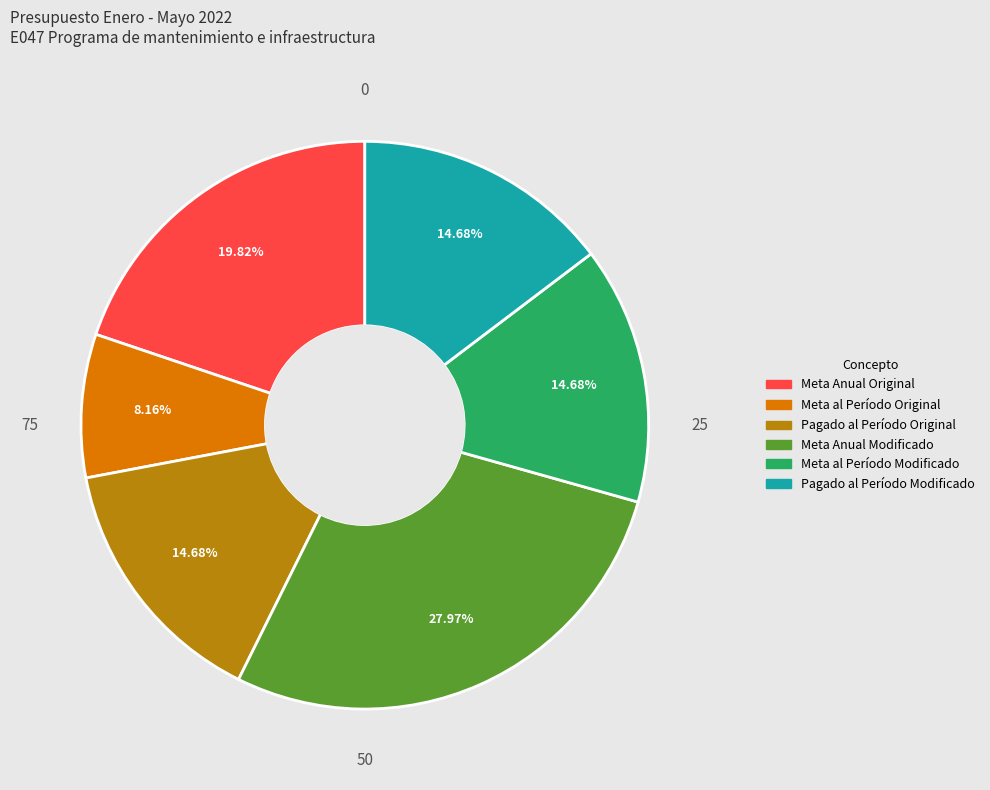

Is there a majority slice in this chart?

No